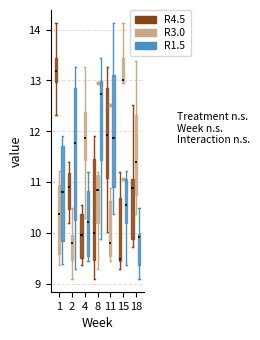

Reading left to right, transcribe this box plot: for each box, give where its median line is, the range the box spans, and where its two whiskers end, as read against the y-axis. The values are not printed on the chart, so give them approximately, as read against the axis.

1 (R4.5): median 13.2, box 13.0 to 13.4, whiskers 12.3 to 14.1
1 (R3.0): median 10.4, box 9.6 to 10.9, whiskers 9.4 to 11.2
1 (R1.5): median 10.8, box 9.9 to 11.7, whiskers 9.4 to 11.9
2 (R4.5): median 10.9, box 10.5 to 11.2, whiskers 10.2 to 11.4
2 (R3.0): median 9.8, box 9.5 to 10.0, whiskers 9.1 to 10.5
2 (R1.5): median 11.8, box 10.3 to 12.9, whiskers 9.3 to 13.3
4 (R4.5): median 10.0, box 9.5 to 10.4, whiskers 9.4 to 10.6
4 (R3.0): median 11.9, box 11.4 to 12.4, whiskers 10.3 to 13.3
4 (R1.5): median 10.2, box 9.6 to 10.8, whiskers 9.5 to 11.2
8 (R4.5): median 10.0, box 9.5 to 11.5, whiskers 9.1 to 11.9
8 (R3.0): median 10.9, box 10.2 to 11.2, whiskers 9.3 to 11.2 (just above the box's upper edge)
8 (R1.5): median 12.7, box 11.4 to 13.0, whiskers 9.9 to 13.5
11 (R4.5): median 11.9, box 11.1 to 12.9, whiskers 10.0 to 13.3
11 (R3.0): median 9.8, box 9.6 to 10.6, whiskers 9.5 to 10.9
11 (R1.5): median 11.9, box 10.9 to 13.1, whiskers 10.4 to 14.1
15 (R4.5): median 9.5 (just above the box's lower edge), box 9.5 to 10.7, whiskers 9.3 to 11.2
15 (R3.0): median 13.0 (just above the box's lower edge), box 13.0 to 13.5, whiskers 13.0 to 14.1
15 (R1.5): median 10.6, box 10.2 to 11.1, whiskers 9.4 to 11.2
18 (R4.5): median 10.9, box 9.9 to 11.1, whiskers 9.7 to 12.5
18 (R3.0): median 11.4, box 10.8 to 12.3, whiskers 10.4 to 13.4
18 (R1.5): median 9.9, box 9.4 to 10.0, whiskers 9.1 to 10.5